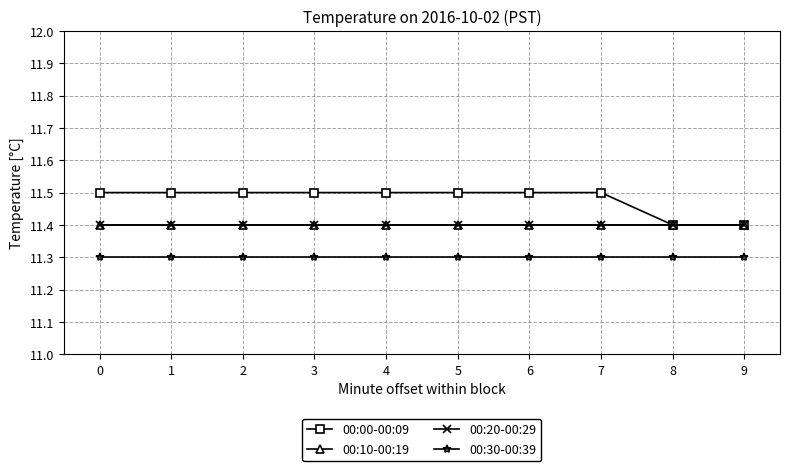

Does the chart have visible grid lines?

Yes